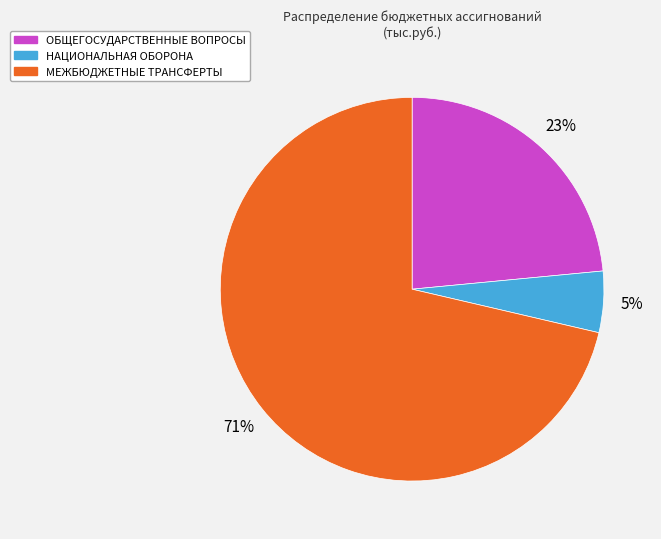

To the nearest percent, what is the combined percentage of ОБЩЕГОСУДАРСТВЕННЫЕ ВОПРОСЫ and МЕЖБЮДЖЕТНЫЕ ТРАНСФЕРТЫ?

95%